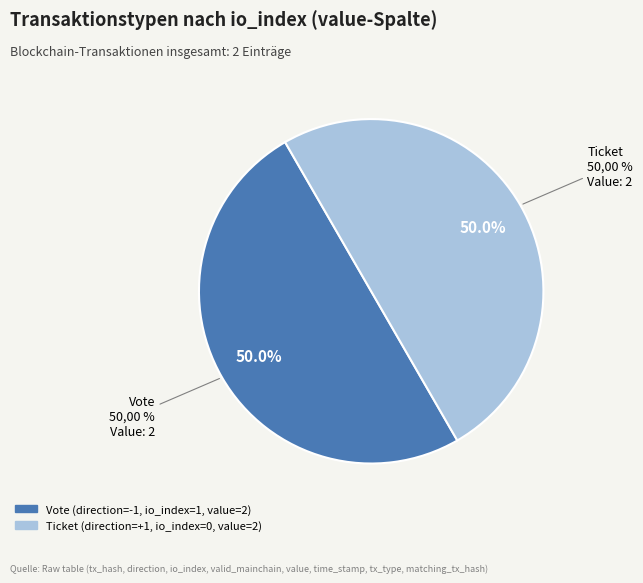

Combined, do Vote and Ticket account for over 50%?

Yes